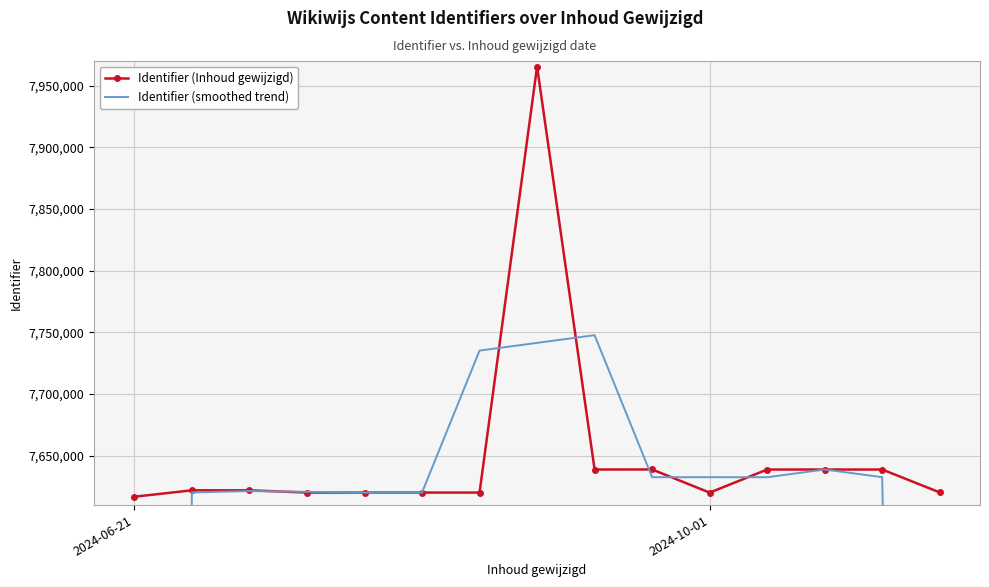

Reading left to right, what are all the values shown in this chart?

Identifier (Inhoud gewijzigd): 7616783.0	7621979.0	7621977.0	7620154.0	7620162.0	7620157.0	7620159.0	7965488.0	7638832.0	7638888.0	7620102.0	7638828.0	7638827.0	7638830.0	7620263.0
Identifier (smoothed trend): 5079587.3	7620246.3	7621370.0	7620764.3	7620157.7	7620159.3	7735268.0	7741493.0	7747736.0	7632607.3	7632606.0	7632585.7	7638828.3	7632640.0	5086364.3